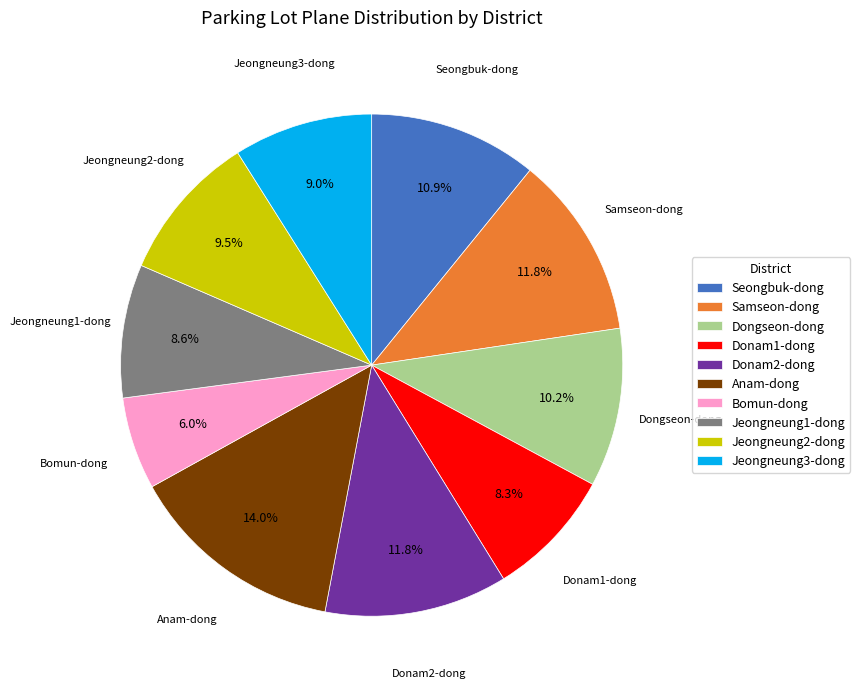

Is there a majority slice in this chart?

No